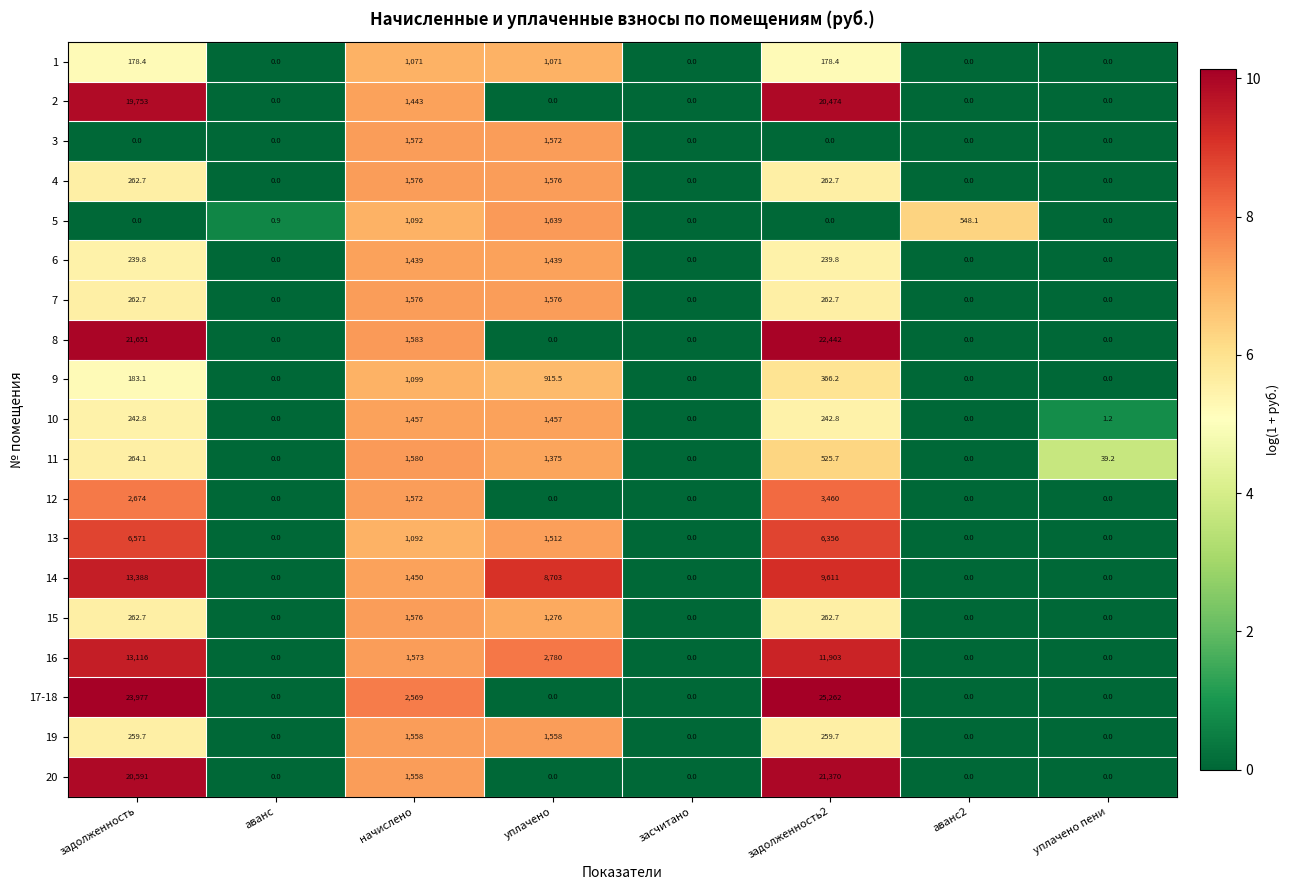

Which series has the largest range (max minus min)?

17-18